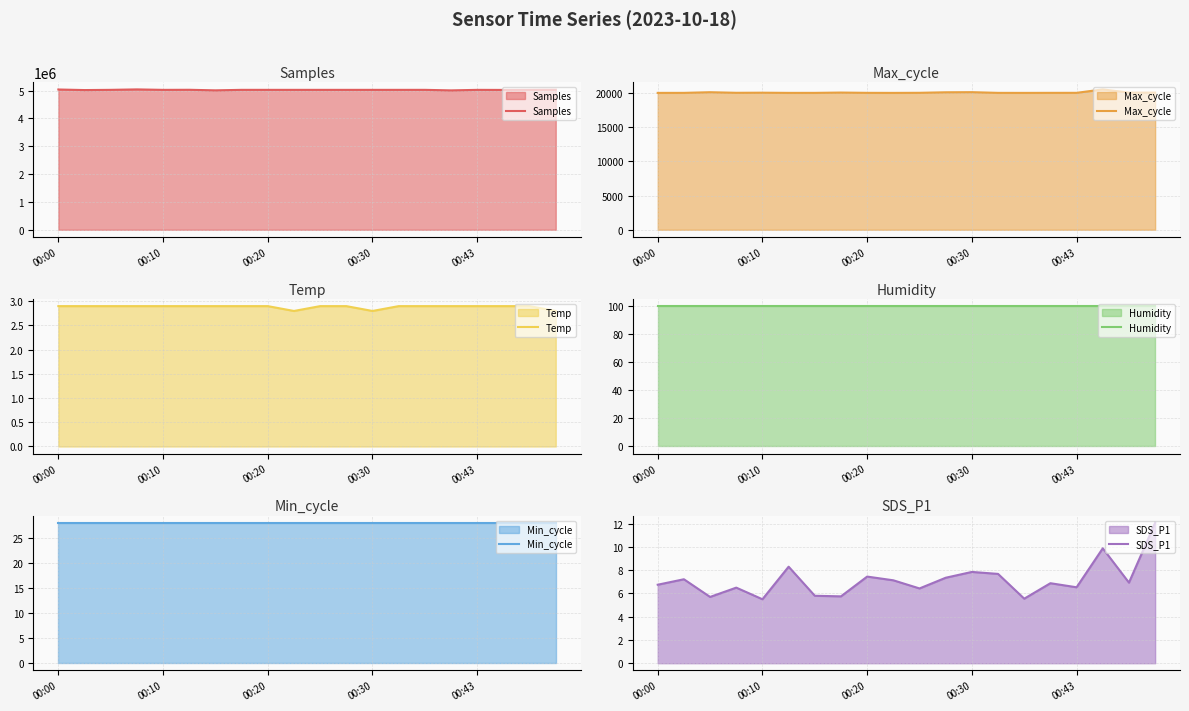

True or false: Temp has more than 0 points higher than both neighbors.

False